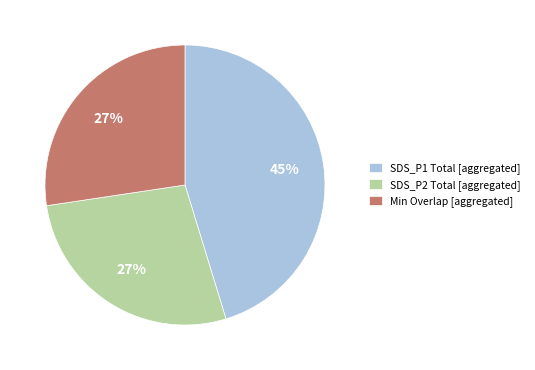

What is the ratio of the value at SDS_P1 Total [aggregated] to the value at SDS_P2 Total [aggregated]?

1.7